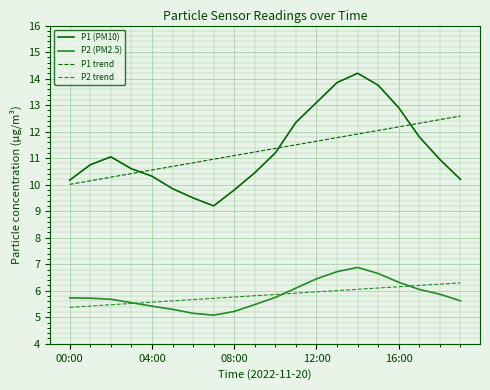

What is the minimum value shown in the chart?

5.1